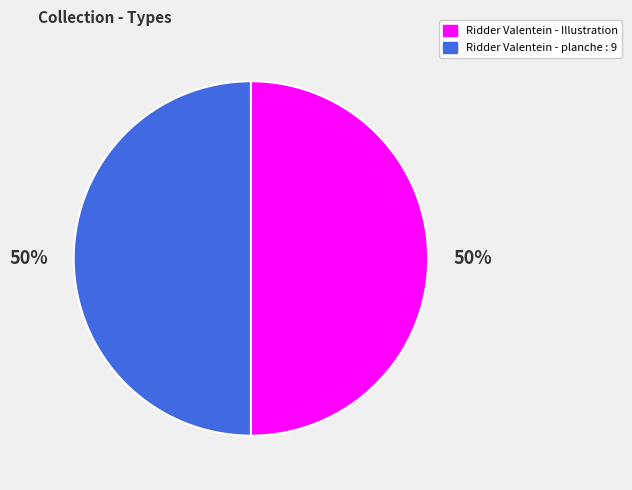

To the nearest percent, what is the combined percentage of Ridder Valentein - Illustration and Ridder Valentein - planche : 9?

100%